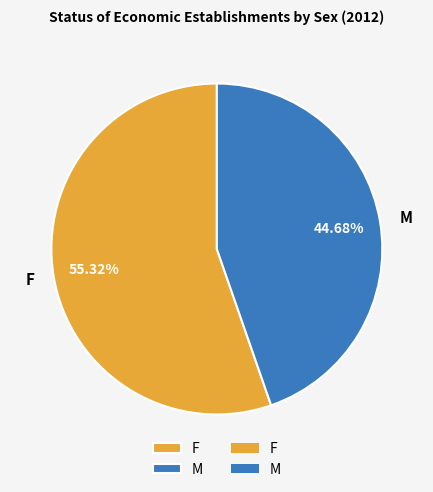

How many slices are in this pie chart?

2